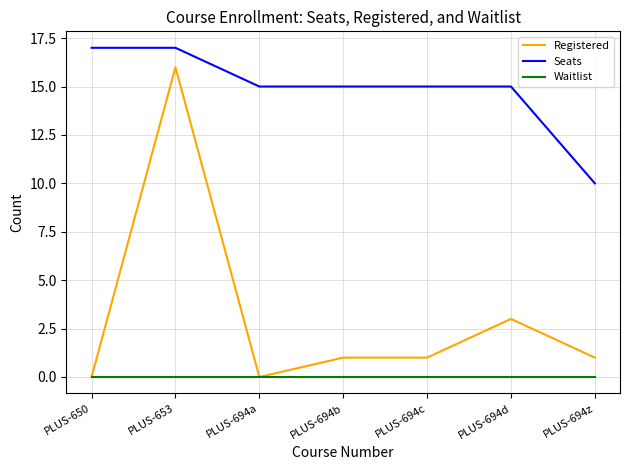

True or false: Seats and Registered intersect in this chart.

False